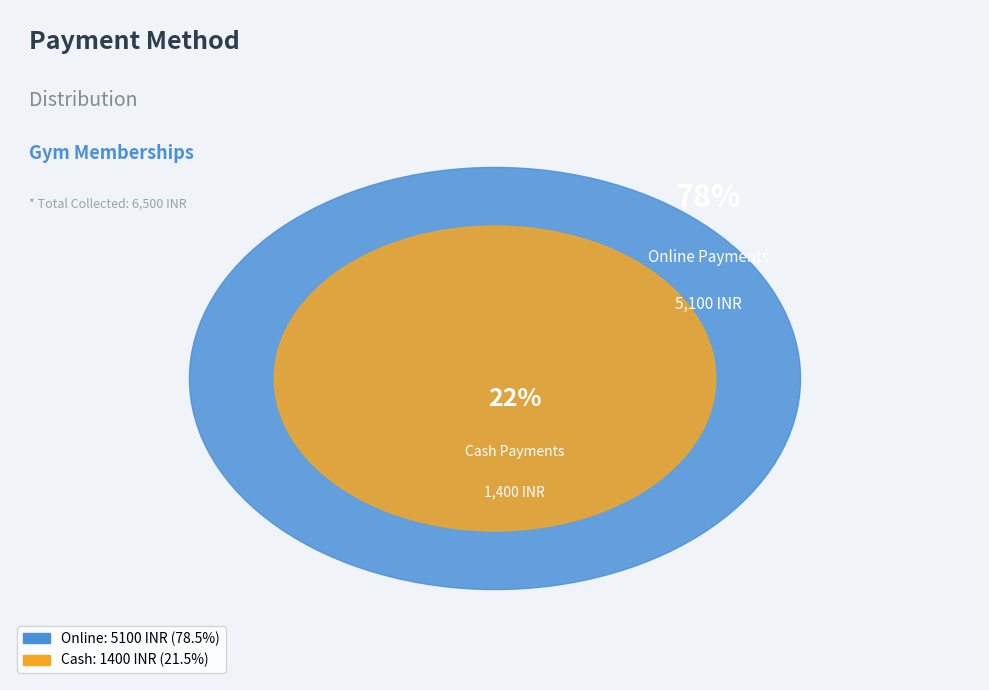

Which category accounts for the majority?

Online